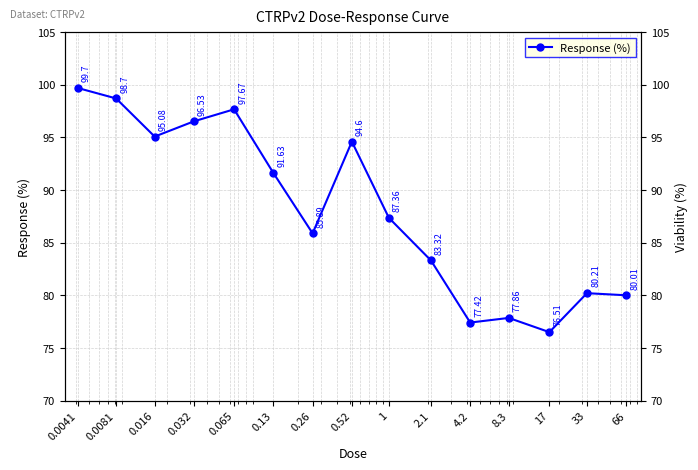

Where does the data first go above 87?

0.0041